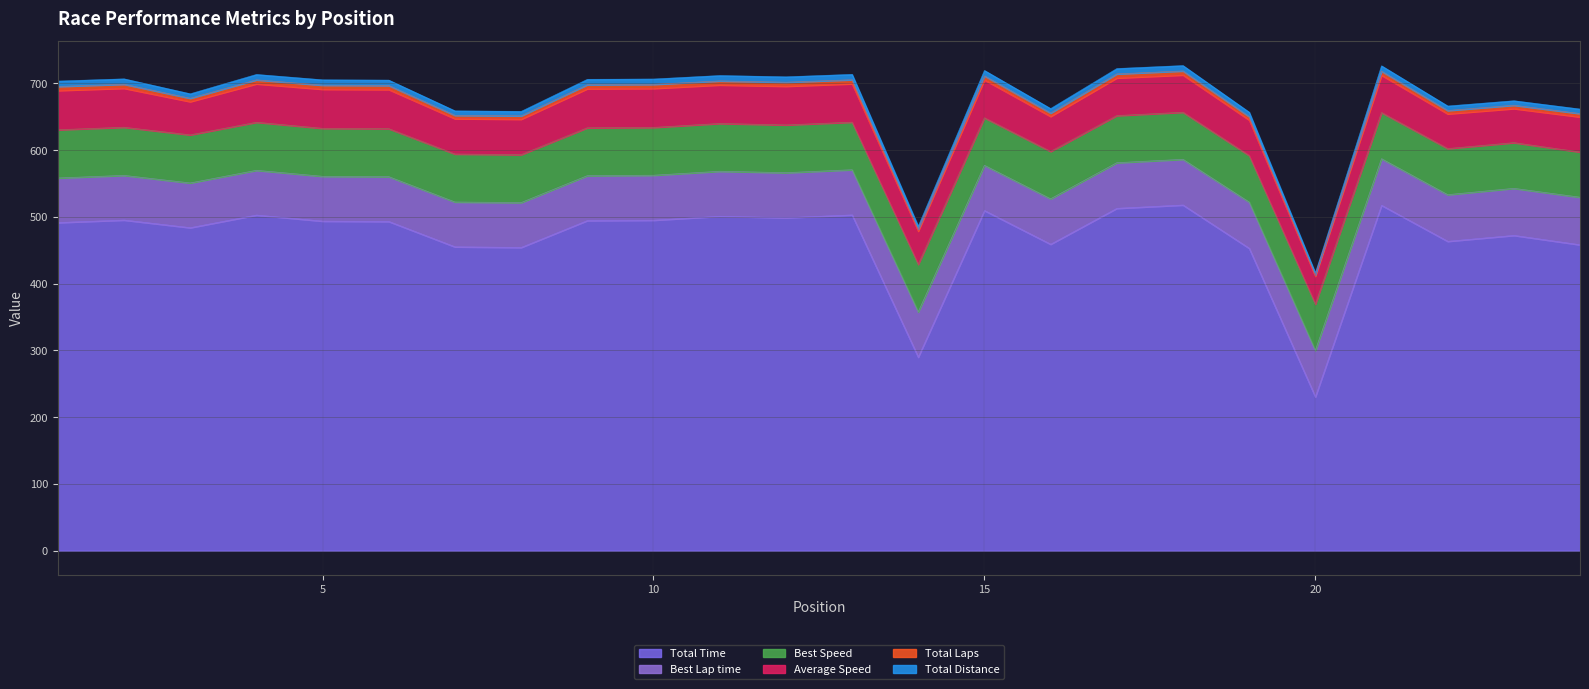

True or false: Average Speed and Total Distance intersect in this chart.

False